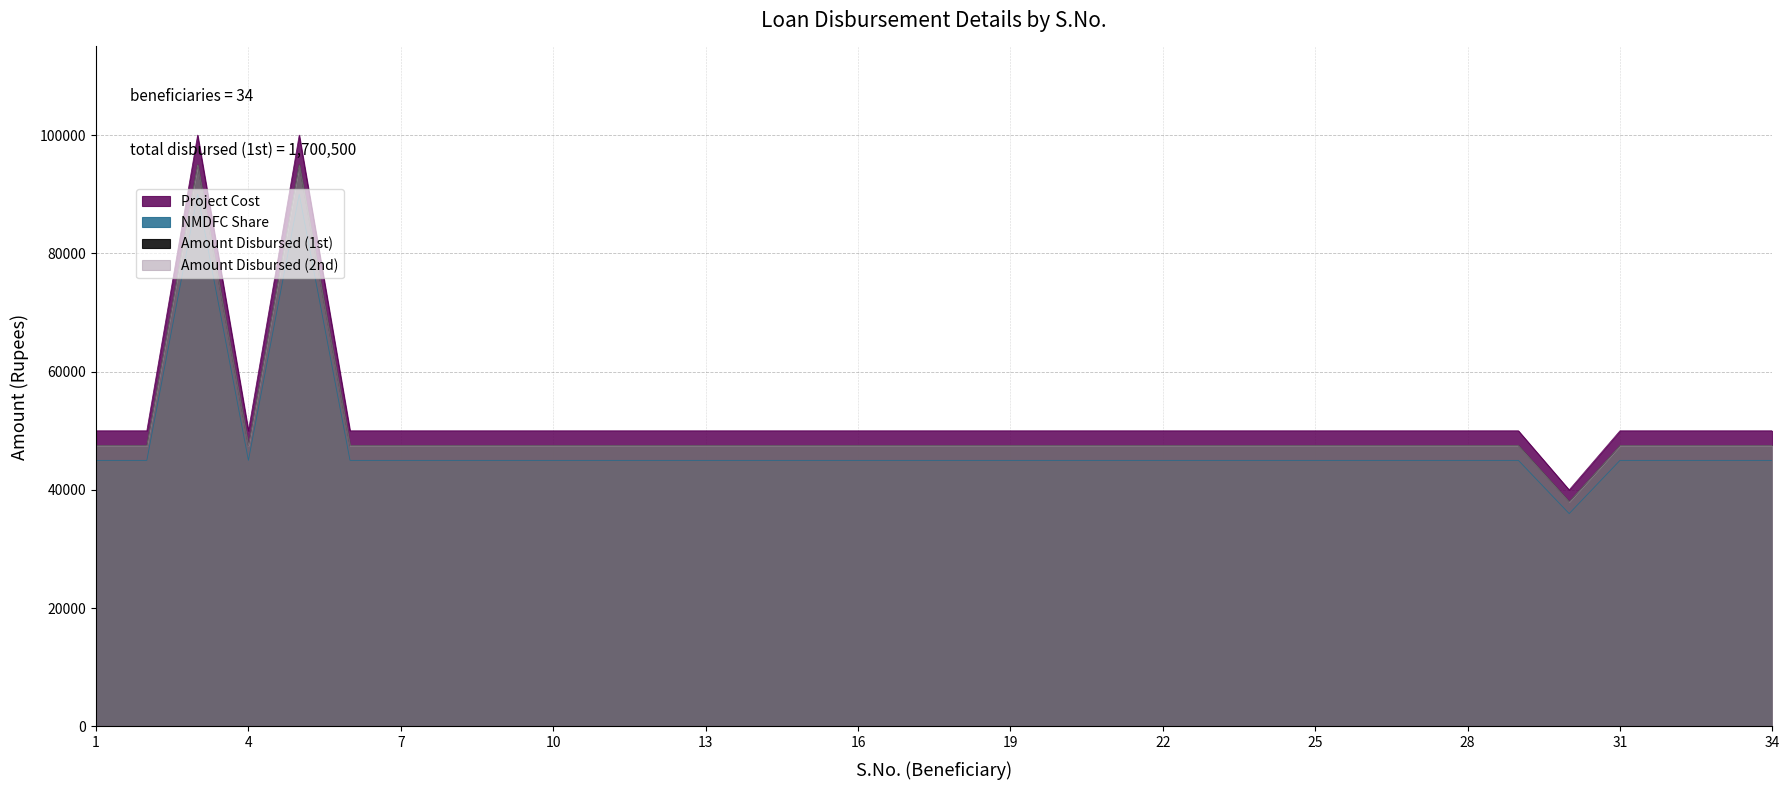

Where is the first local maximum for NMDFC Share?

3